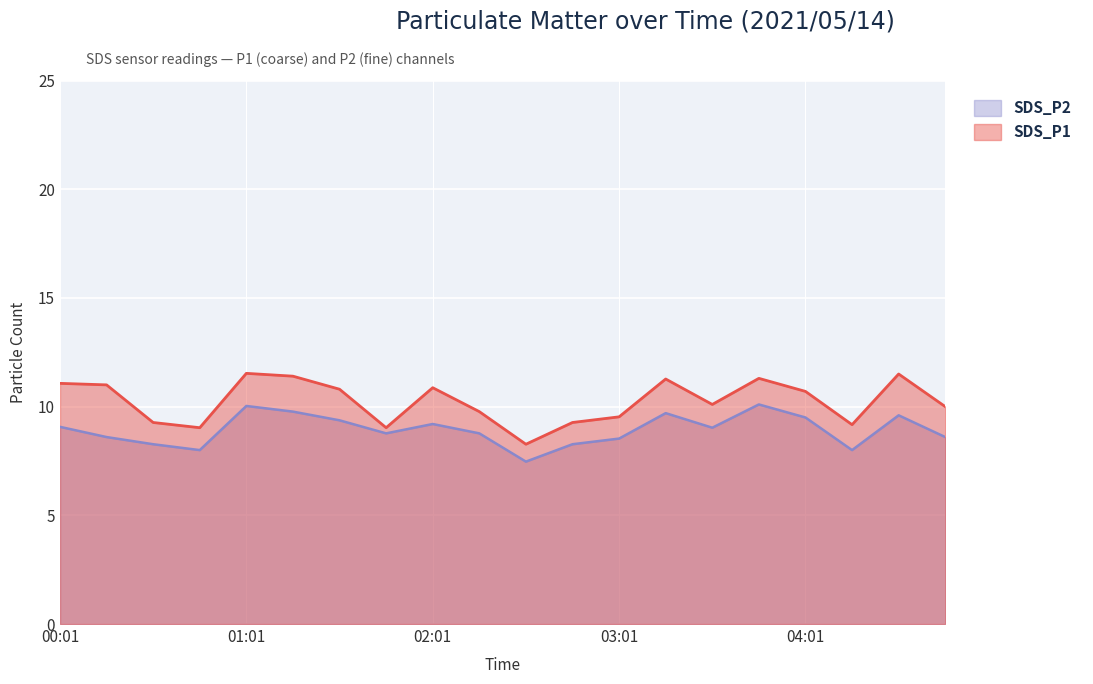

What is the average value of the SDS_P2 series?

8.9